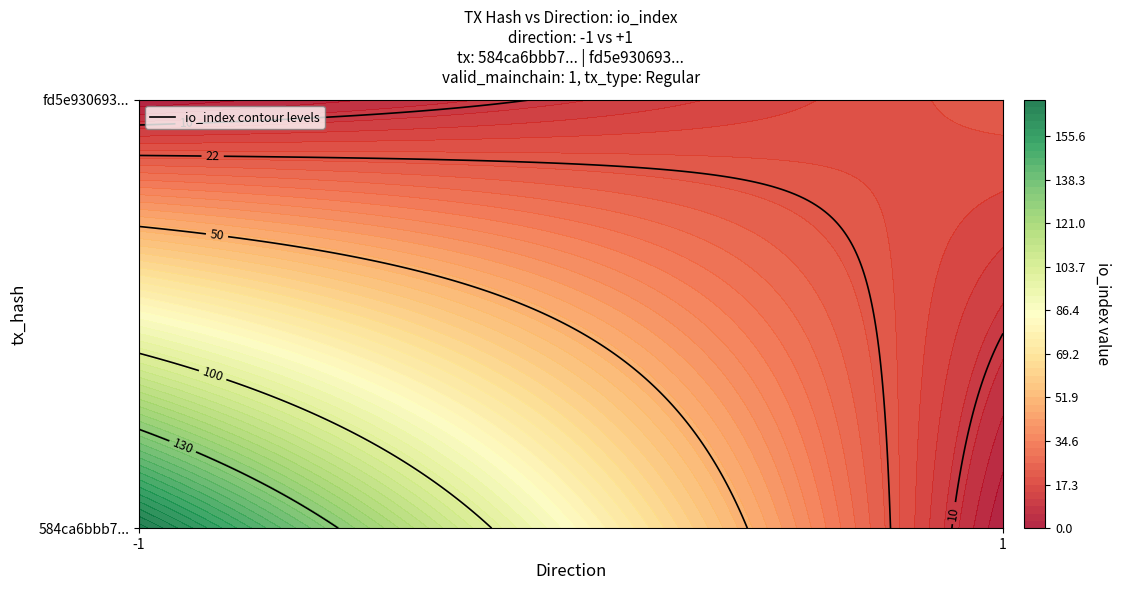

What is the sum of the 584ca6bbb746b2a72a0c84a5bad7e866e8c27bc values at direction and io_index?

168